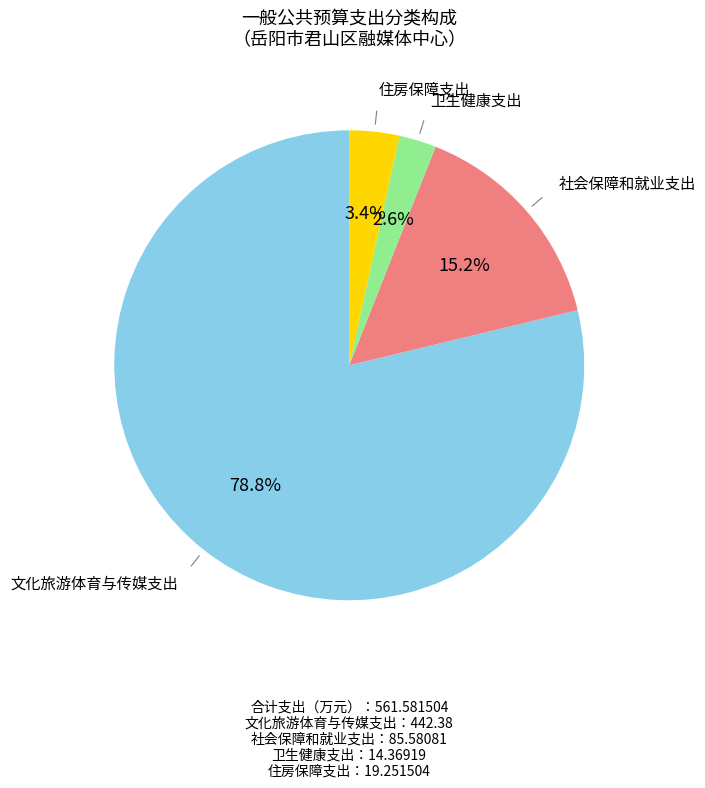

Does any single category account for the majority?

Yes